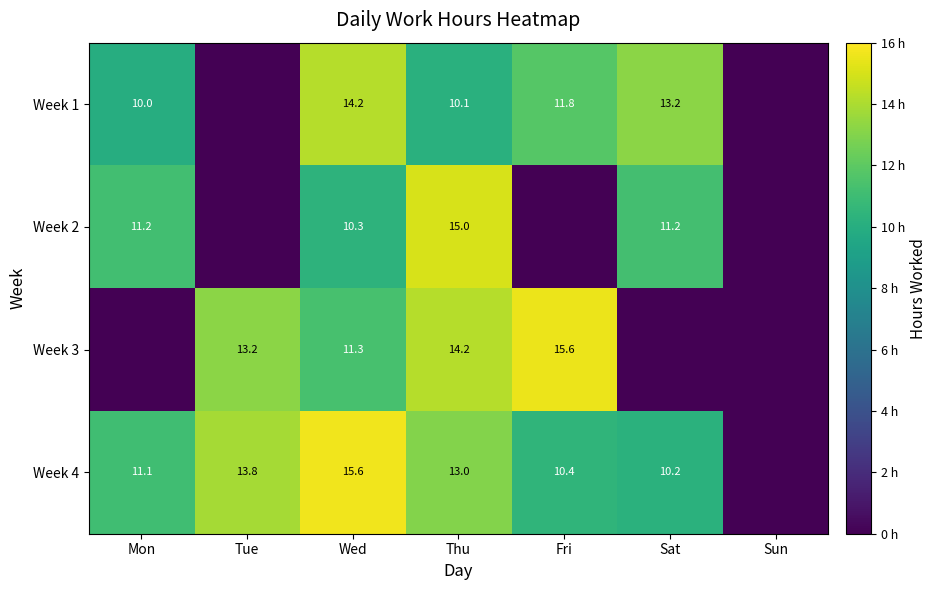

The Week 2 series shows 23.2 at Thu. True or false?

False